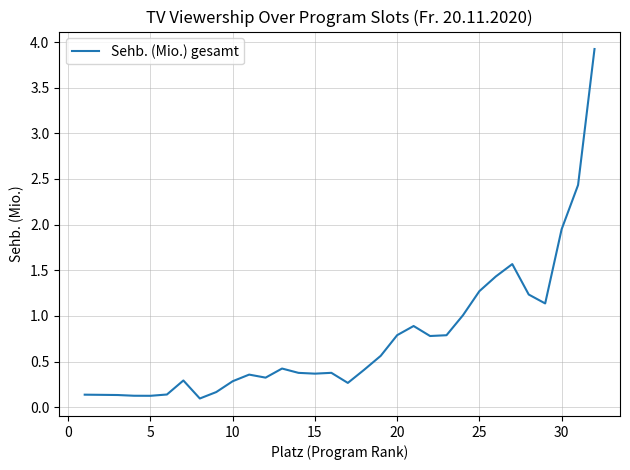

What is the difference between the maximum and minimum values?

3.8